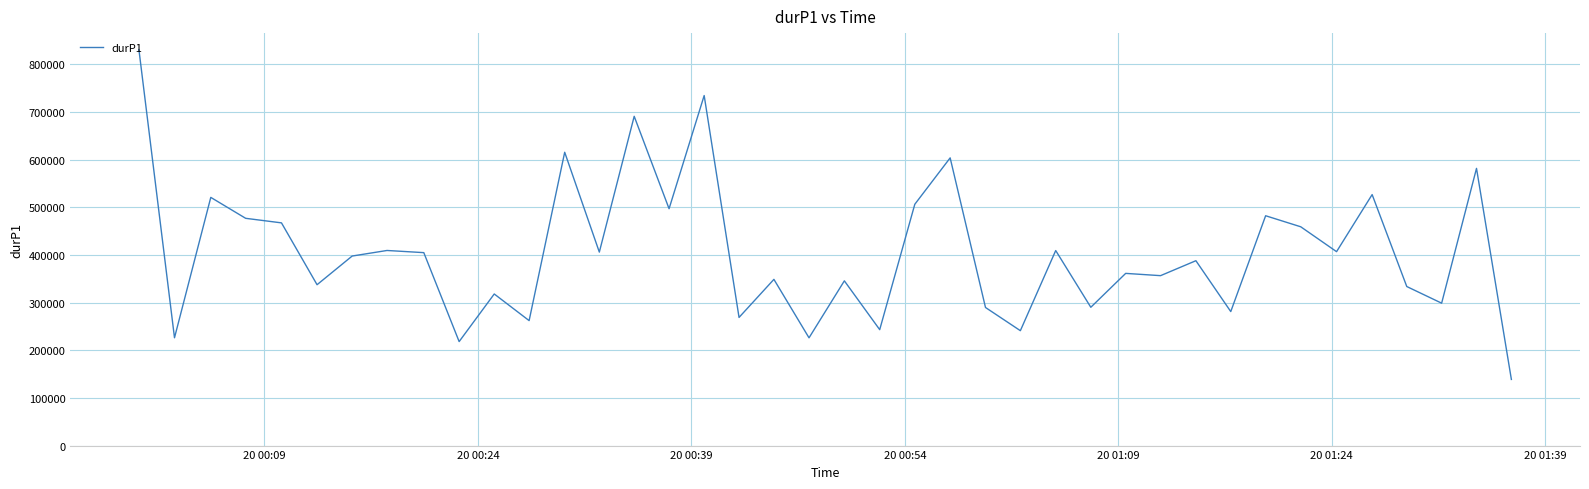

What is the difference between the maximum and minimum values?

692381